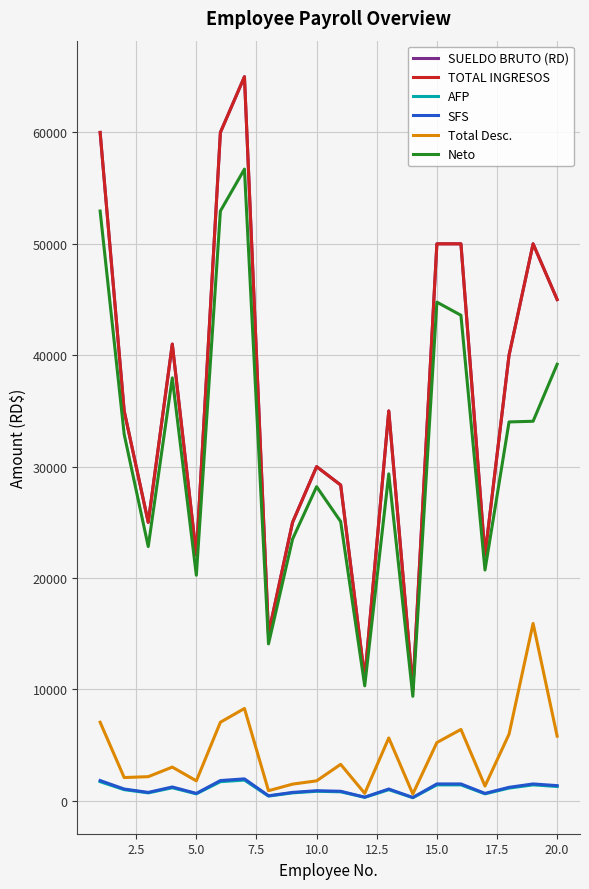

Which series has the largest total across all categories?

SUELDO BRUTO (RD)